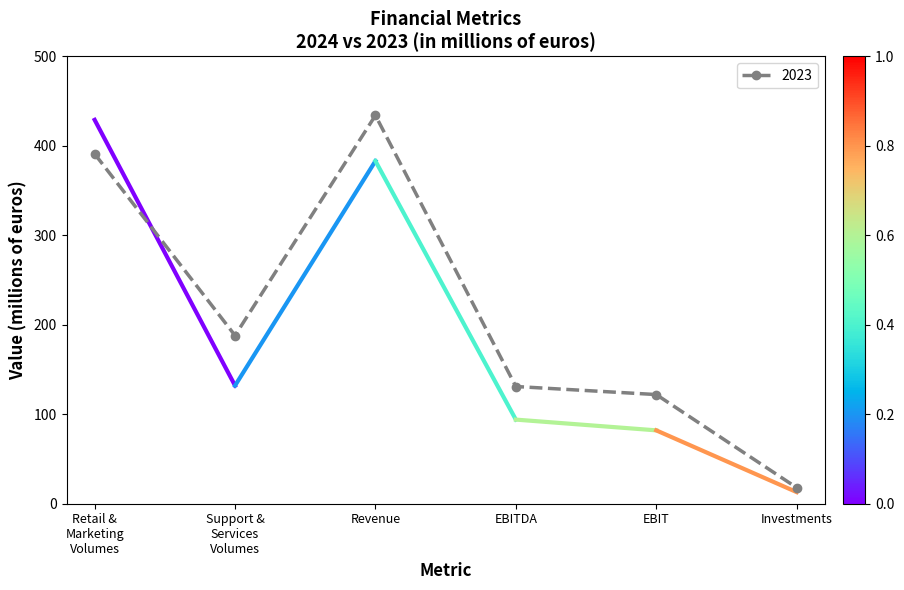

What is the value of the 6th point from the left?

18